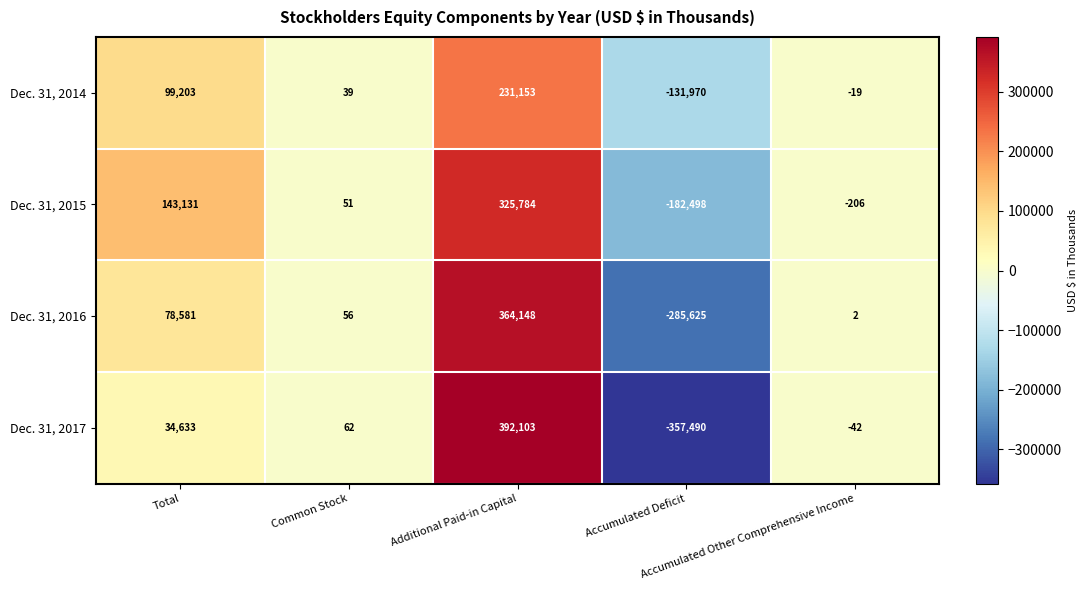

What is the average value of the Dec. 31, 2016 series?

31432